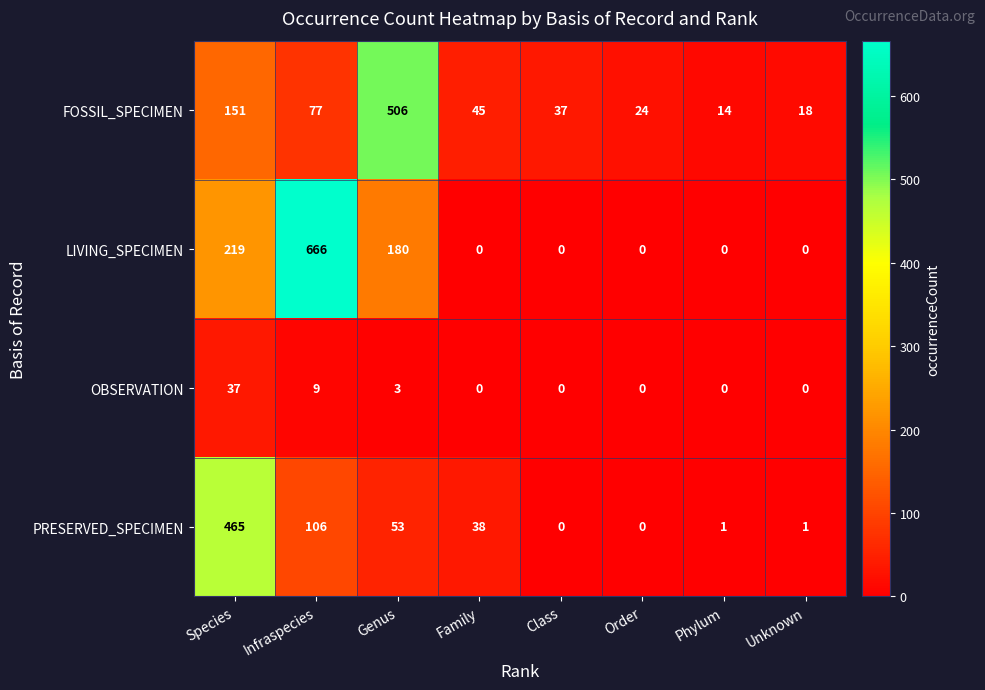

What is the difference between the highest and lowest values at Order?

24